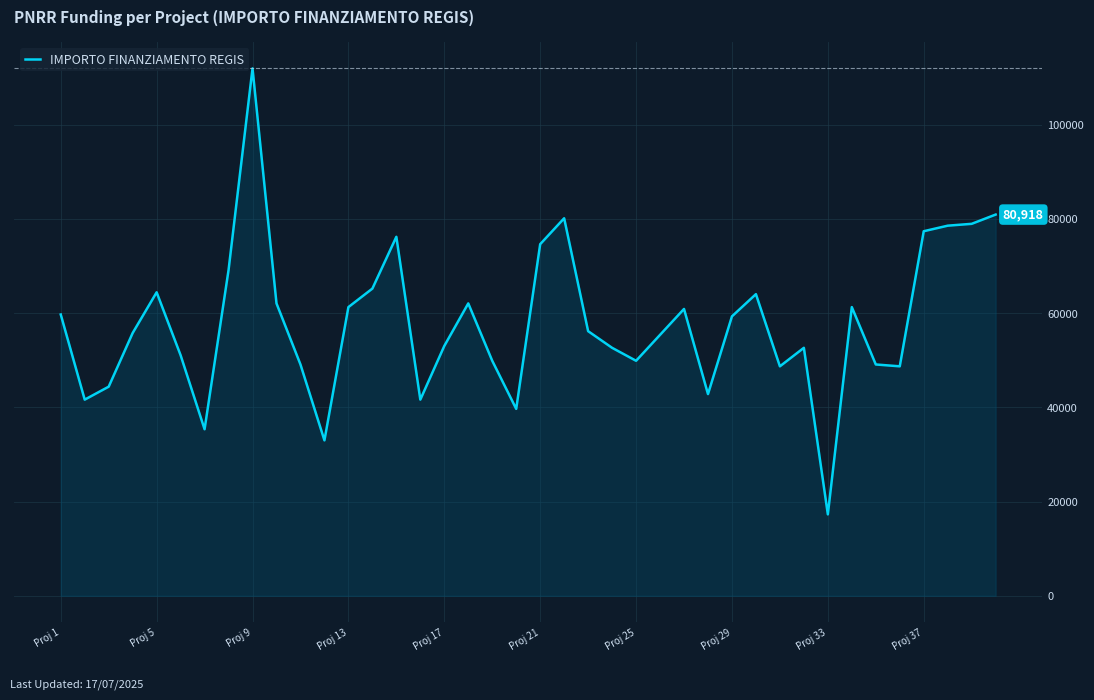

What is the greatest value displayed?

111949.1